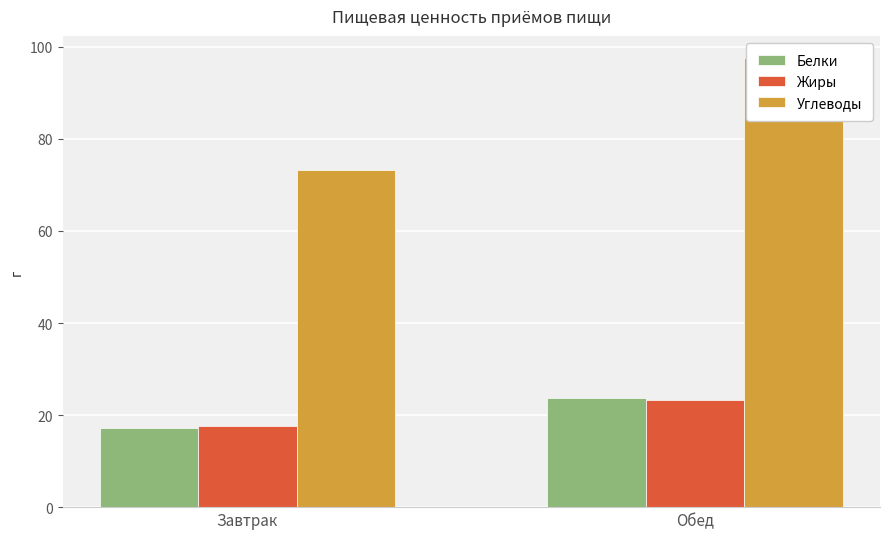

The value of Углеводы at Завтрак is 73.2. True or false?

True